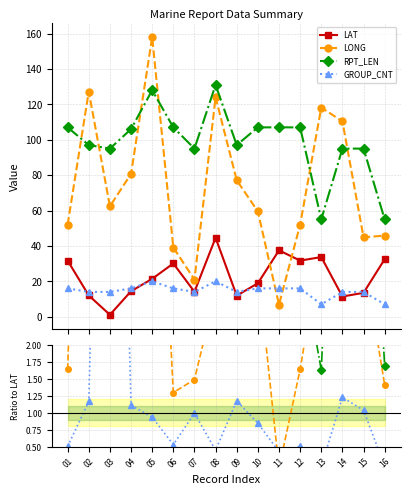

How many lines are shown in the chart?

4